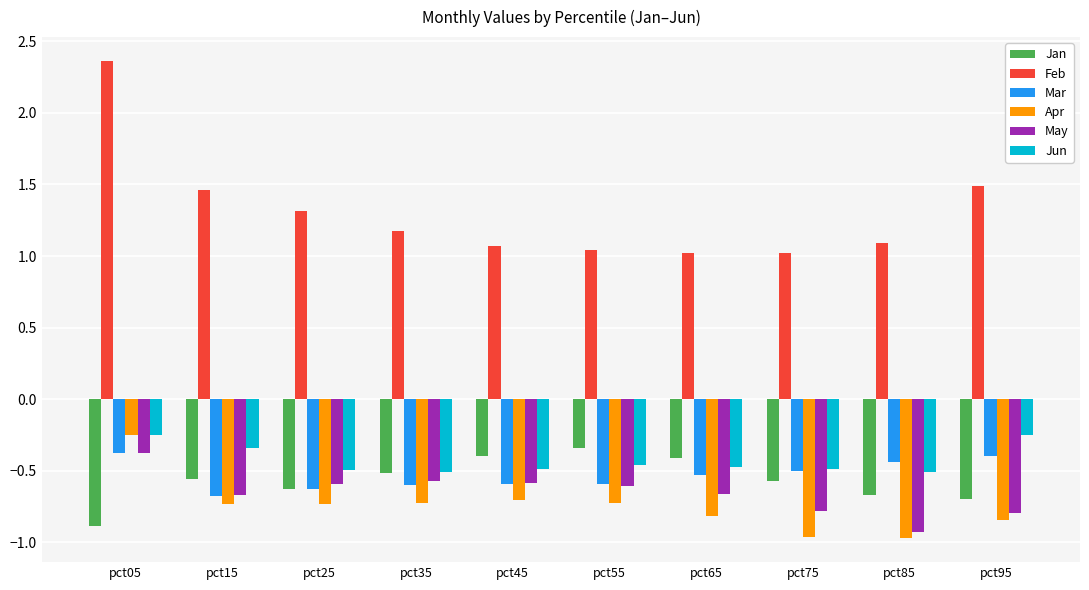

Which series has the widest spread of values?

Feb